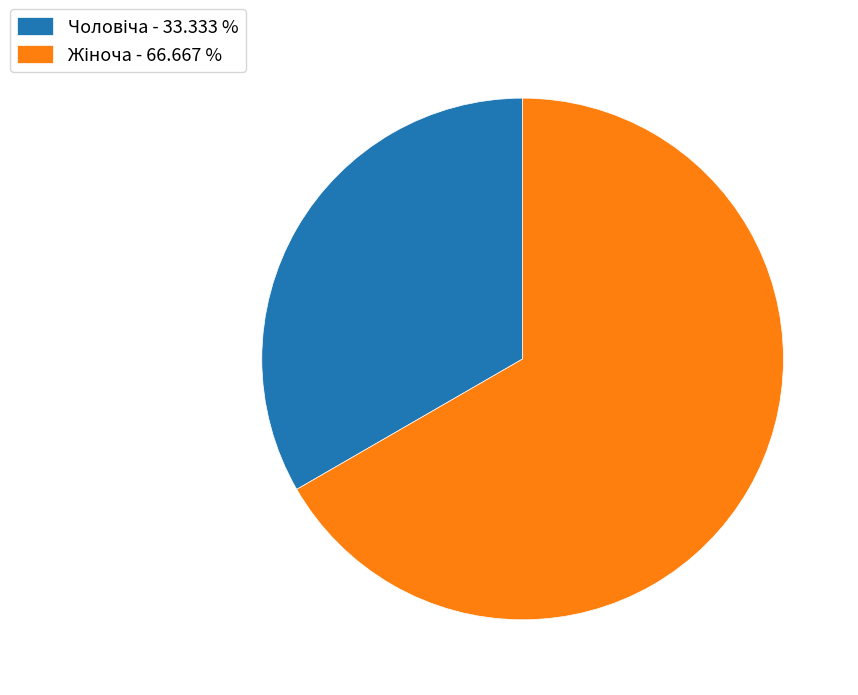

Is there any slice that represents more than half of the pie?

Yes